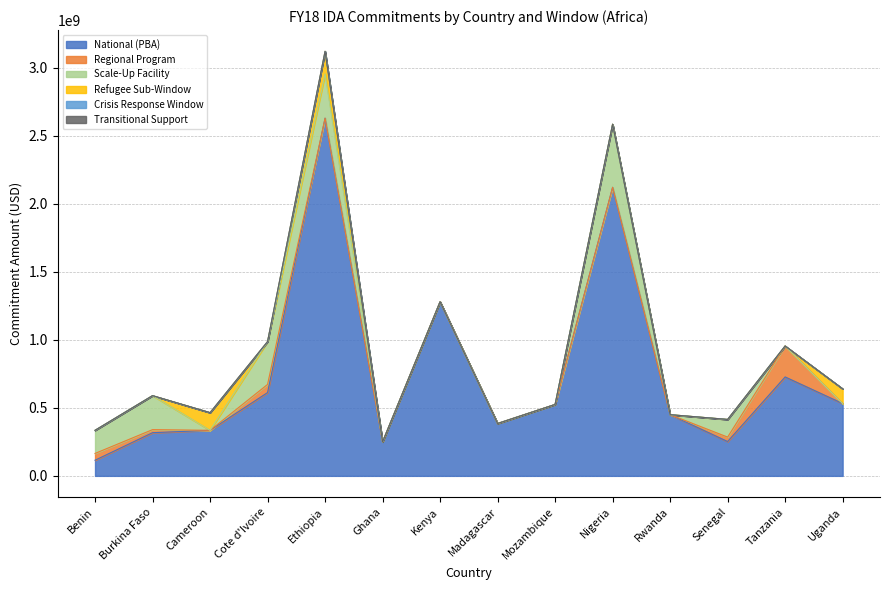

Where is the first local minimum for Scale-Up Facility?

Cameroon